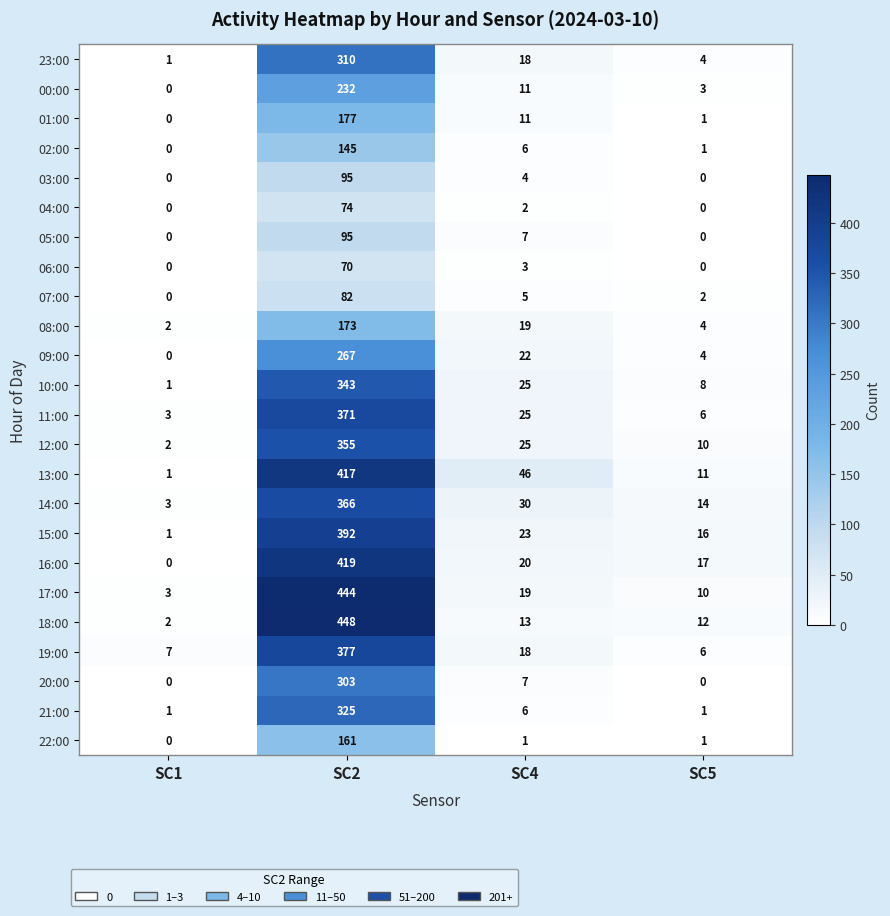

True or false: 16:00 has a value of 0 at SC1.

True